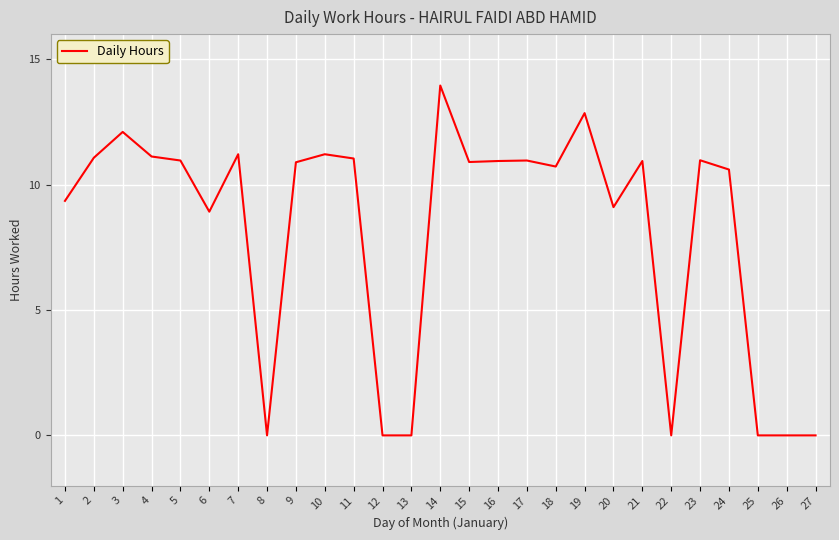

What is the difference between the values at 6 and 15?

2.0